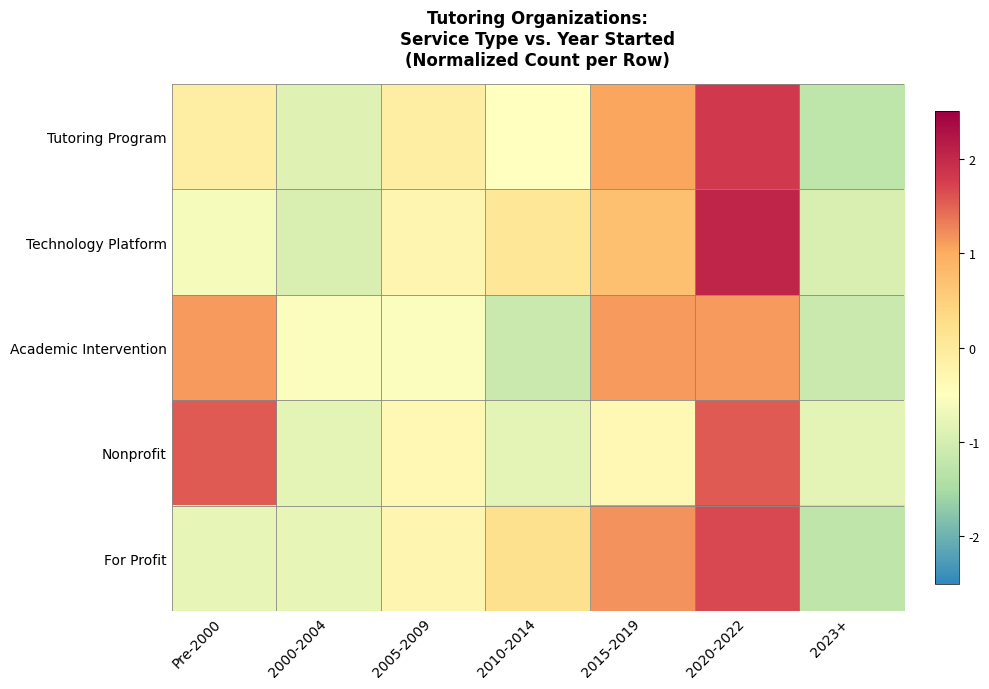

Which series has the largest total across all categories?

Nonprofit